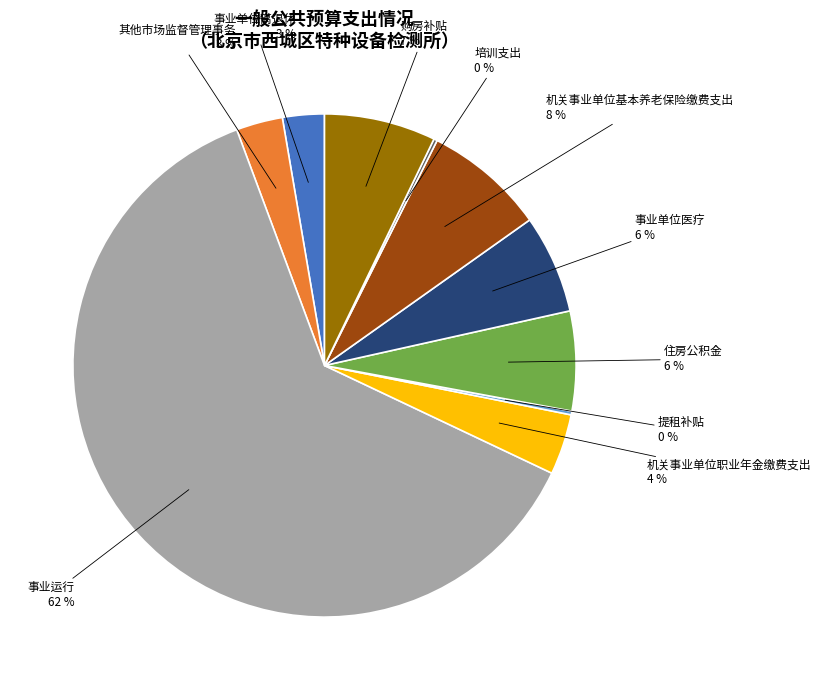

Which category accounts for the majority?

事业运行